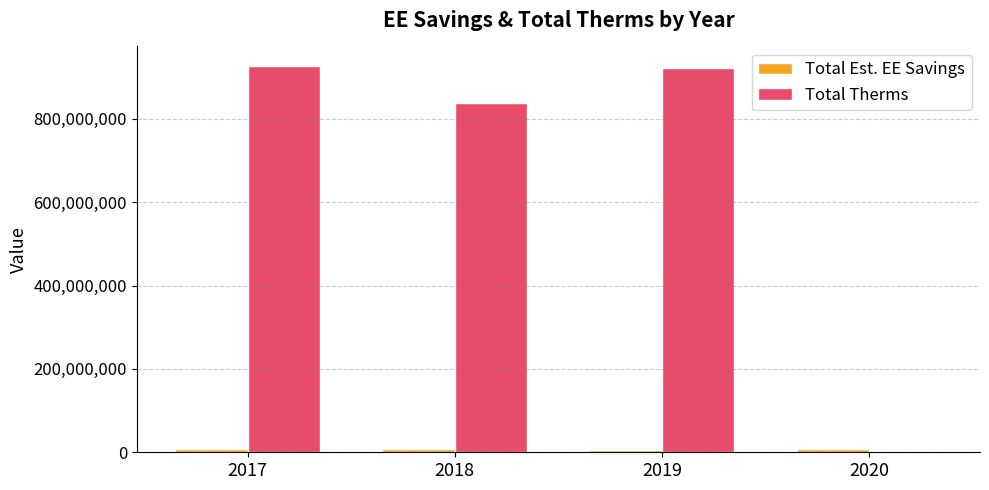

Which series has the widest spread of values?

Total Therms